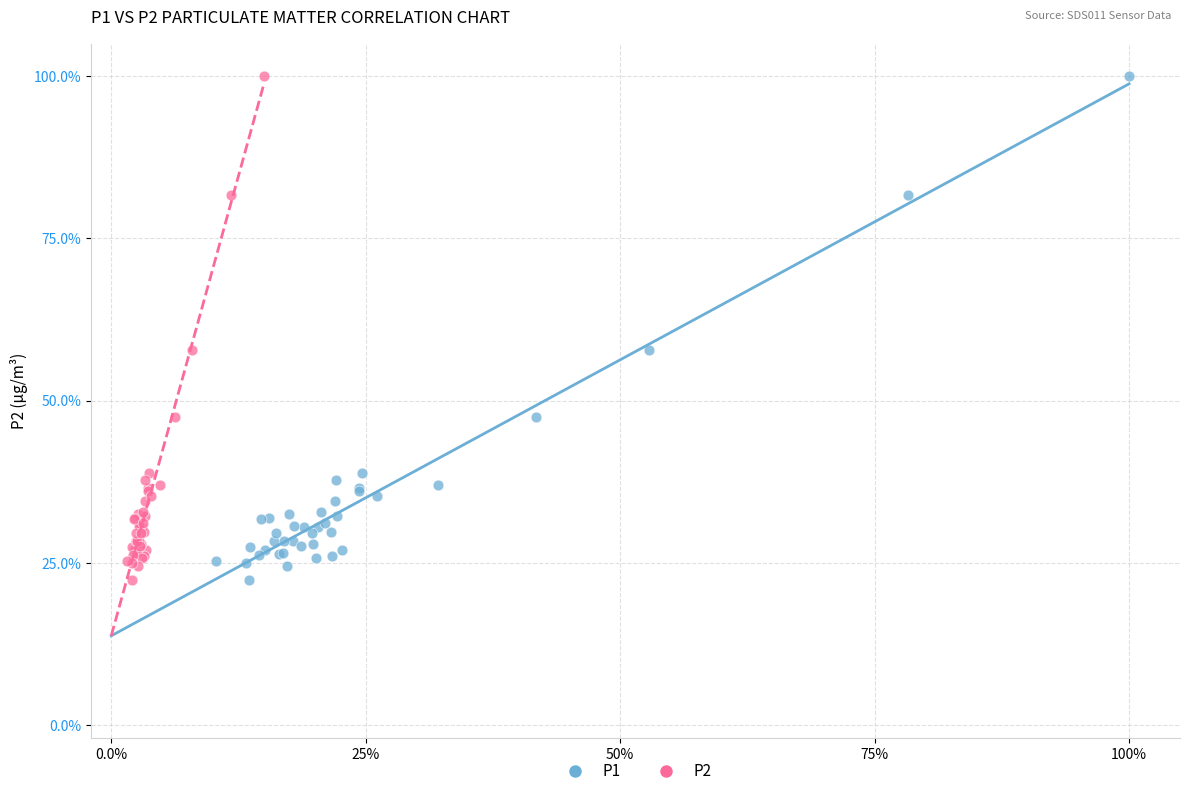

What are all the series names shown in the legend?

P1, P2